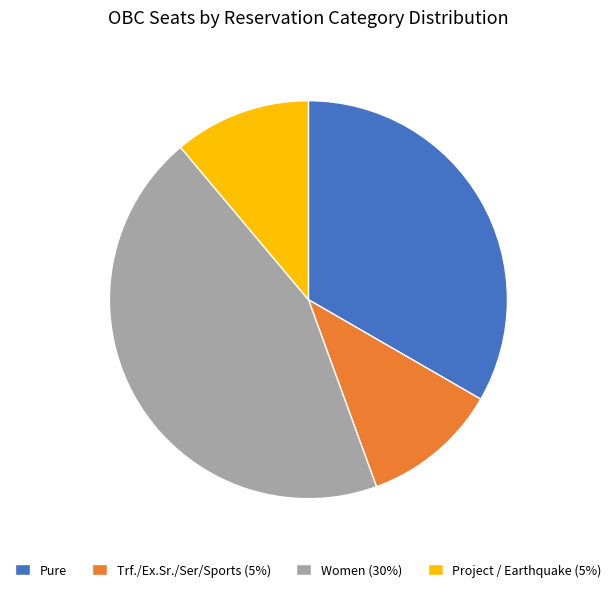

Does Pure account for over 50% of the chart?

No